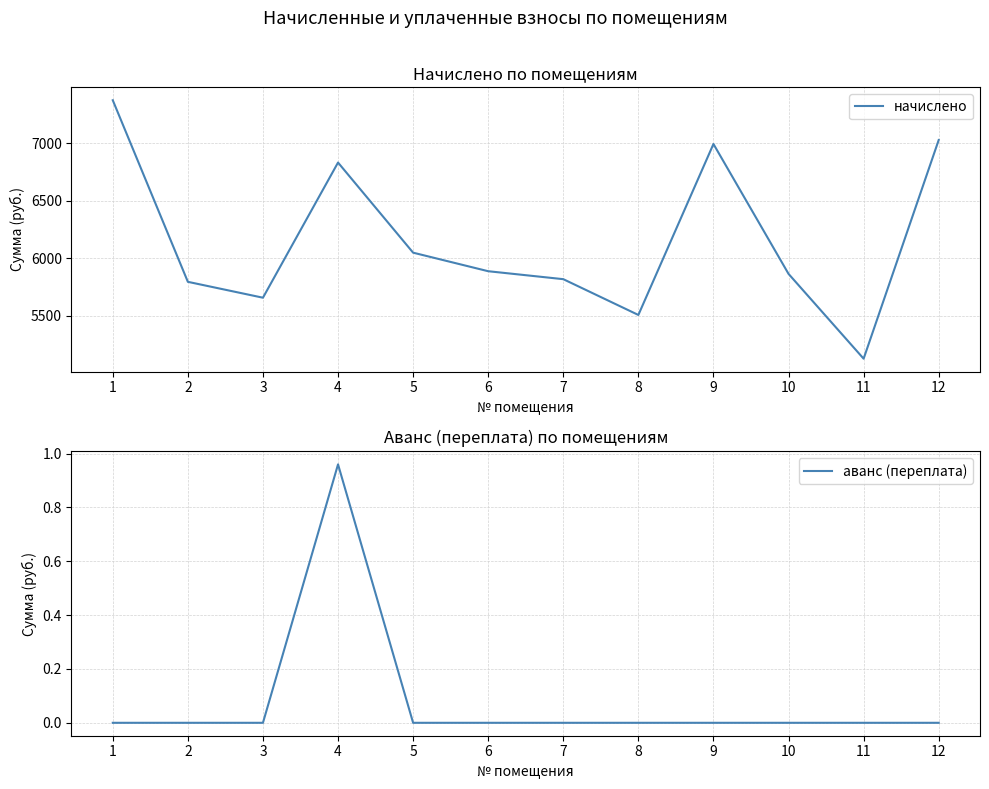

Reading left to right, list all the values displayed in this chart.

начислено: 1=7372.8	2=5794.6	3=5656.5	4=6831.4	5=6048.0	6=5886.7	7=5817.6	8=5506.6	9=6992.6	10=5863.7	11=5126.4	12=7027.3
аванс (переплата): 1=0.0	2=0.0	3=0.0	4=1.0	5=0.0	6=0.0	7=0.0	8=0.0	9=0.0	10=0.0	11=0.0	12=0.0